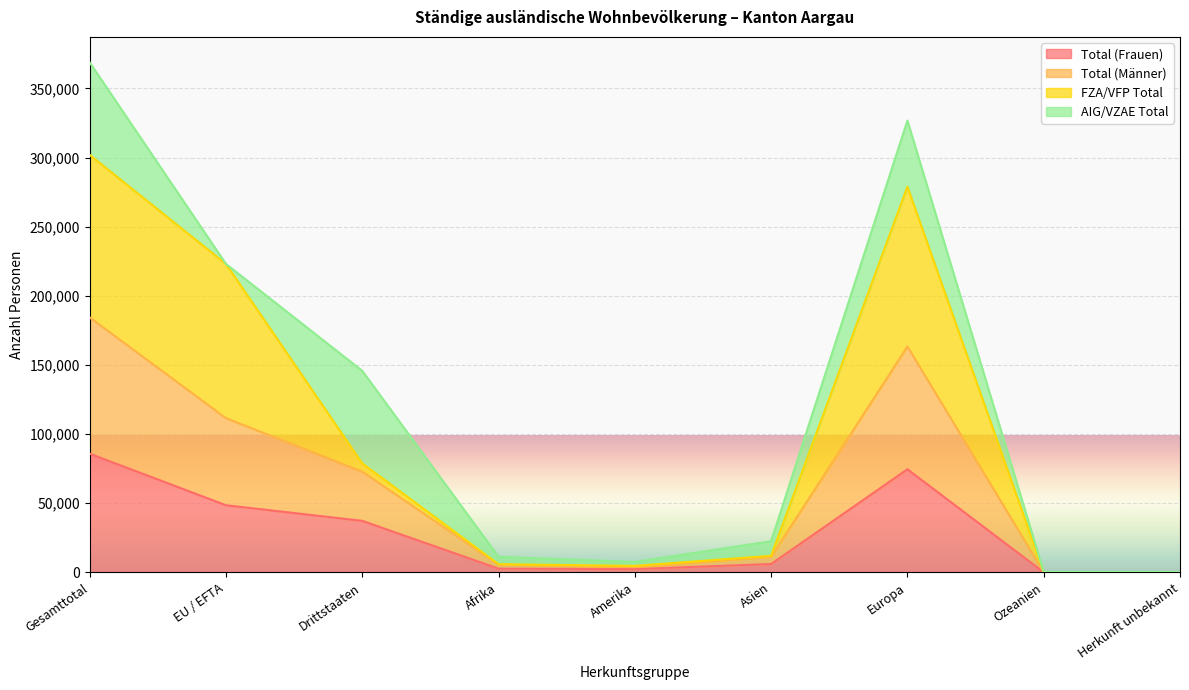

What is the maximum value for Total (Frauen)?

85858